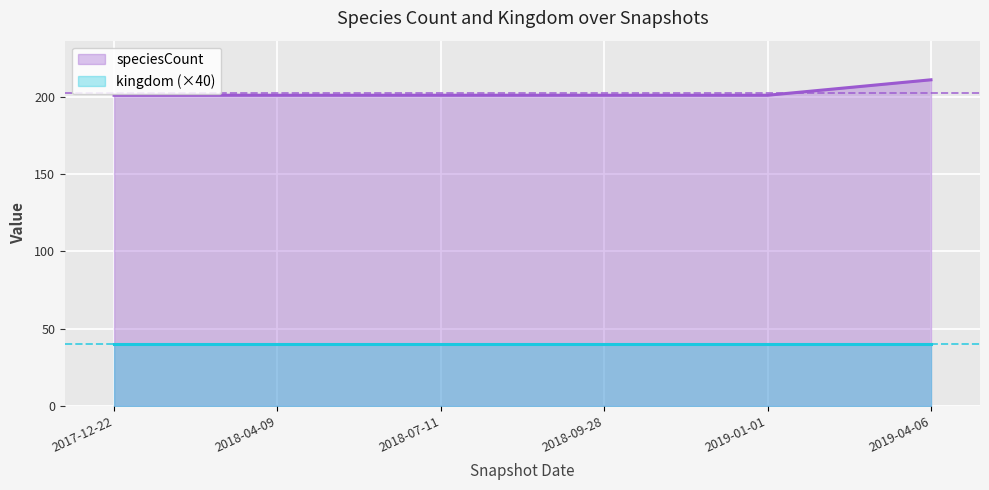

Rank the categories by value from highest to lowest.

2019-04-06, 2017-12-22, 2018-04-09, 2018-07-11, 2018-09-28, 2019-01-01